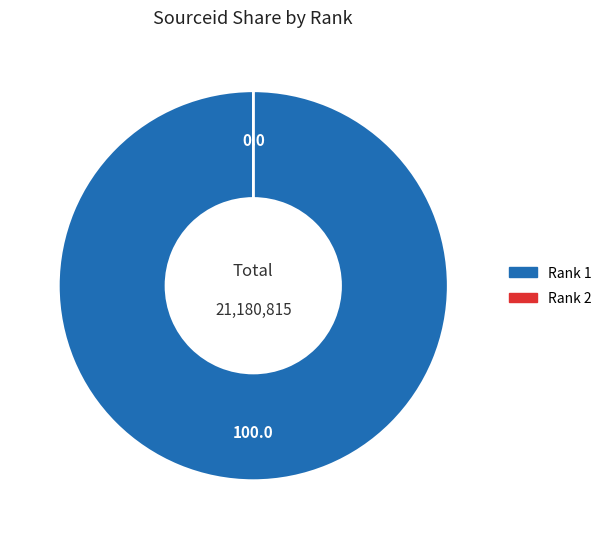

True or false: Rank 1 accounts for 100% of the total.

True